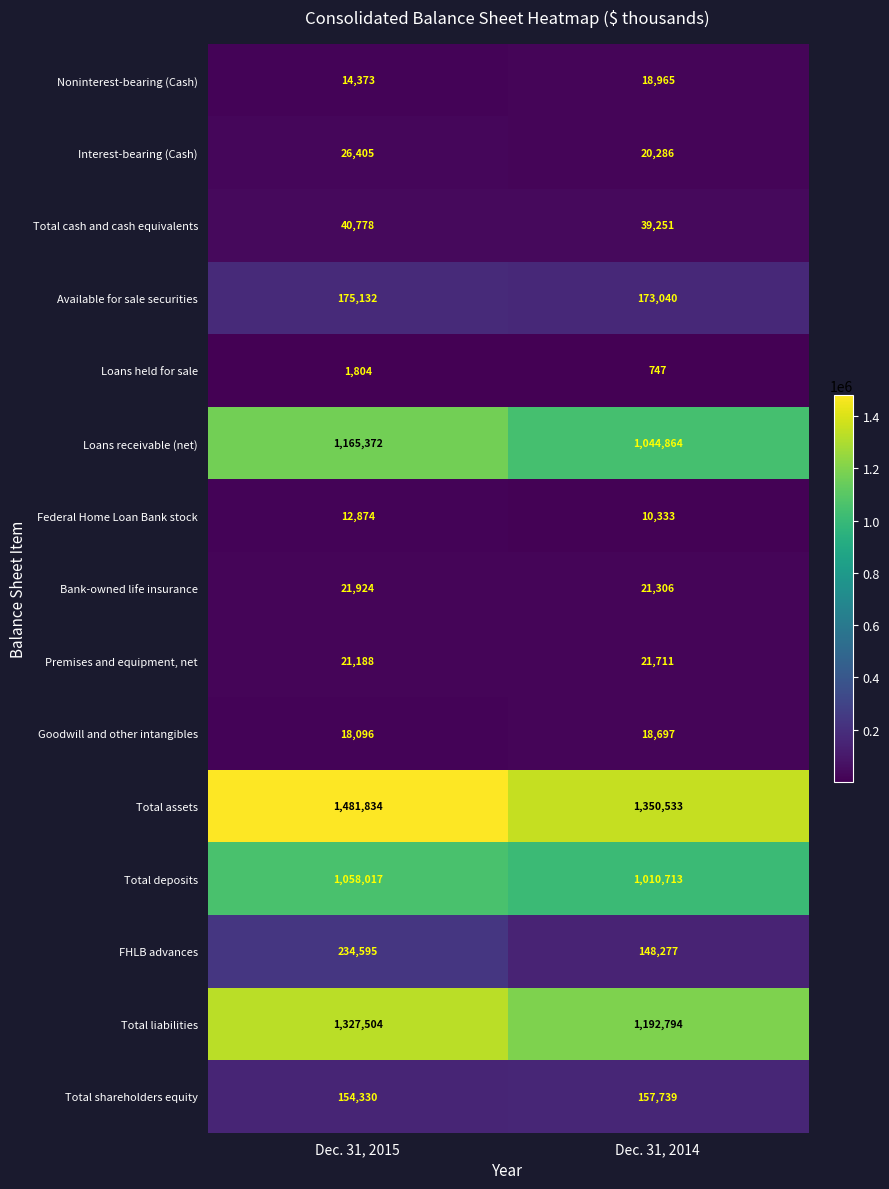

How many distinct data groups are displayed?

15